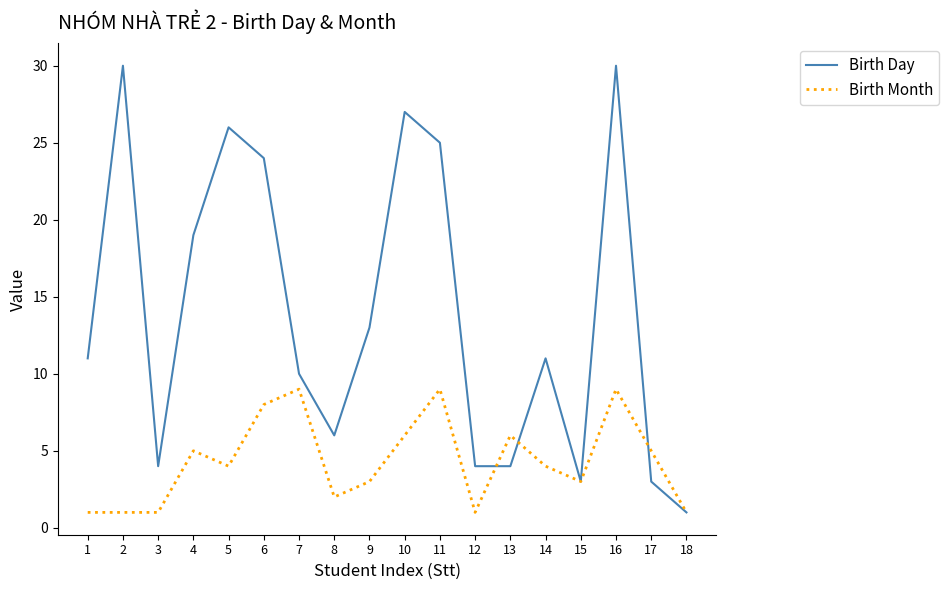

Is the value of Birth Day at 5 greater than the value of Birth Month at 17?

Yes